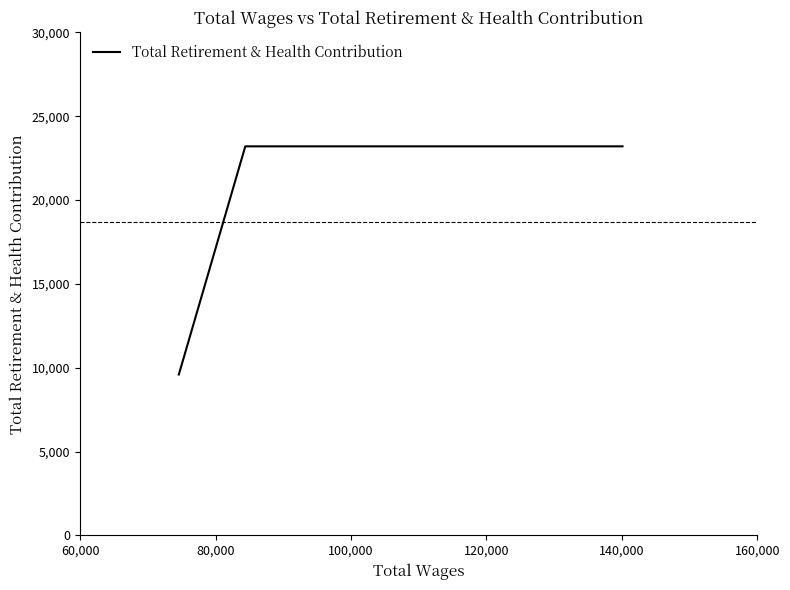

Count the values in the range 9590 to 23201.

3